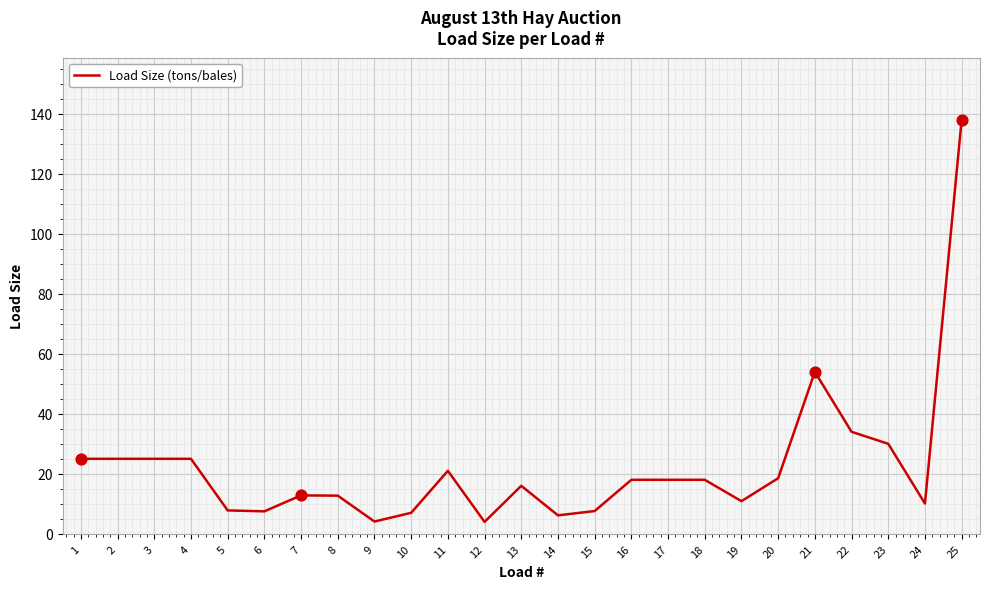

What is the change in value from 14 to 24?

+3.9